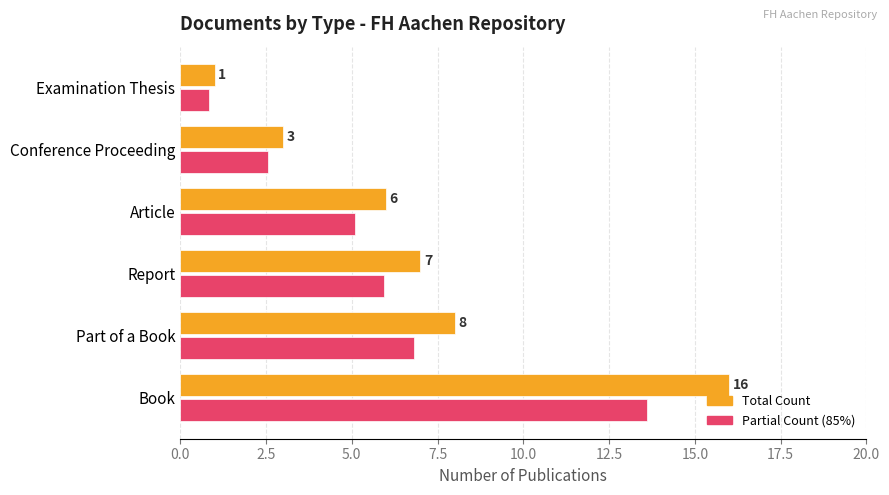

Which category has the lowest value across all series?

Examination Thesis